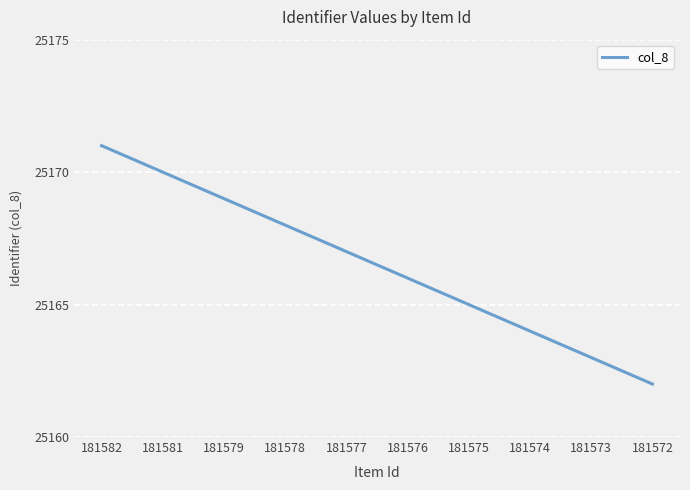

What is the difference between the maximum and minimum values?

9.0